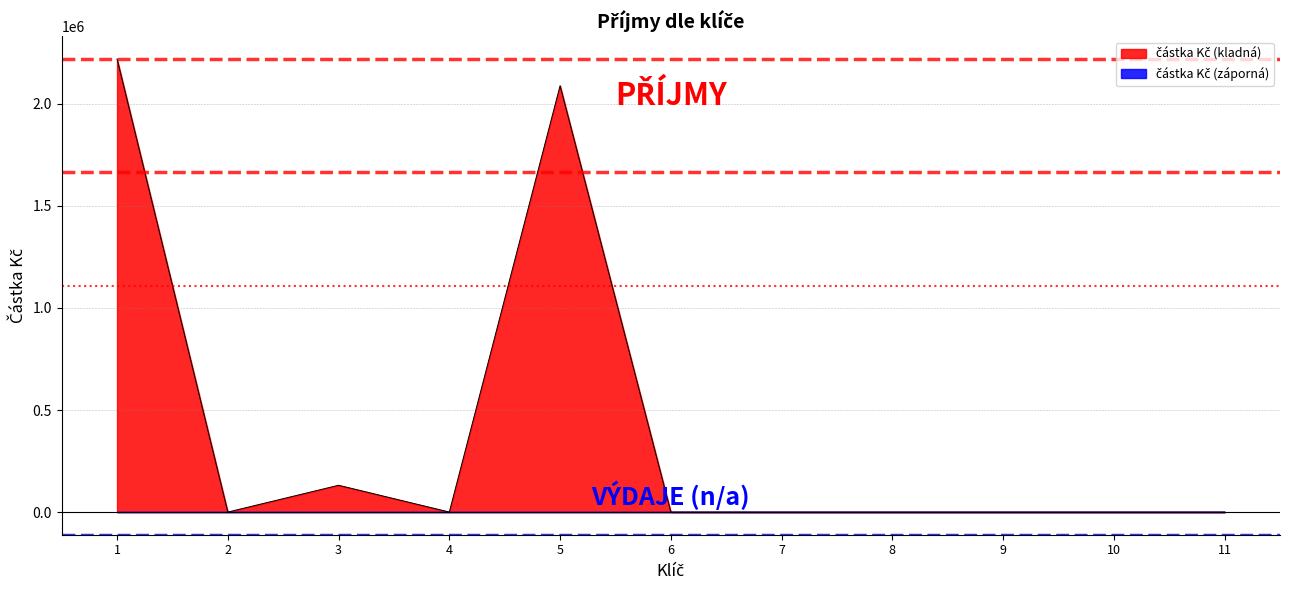

Reading left to right, list all the values displayed in this chart.

2219750.0	0.0	131250.0	0.0	2088500.0	0.0	0.0	0.0	0.0	0.0	0.0